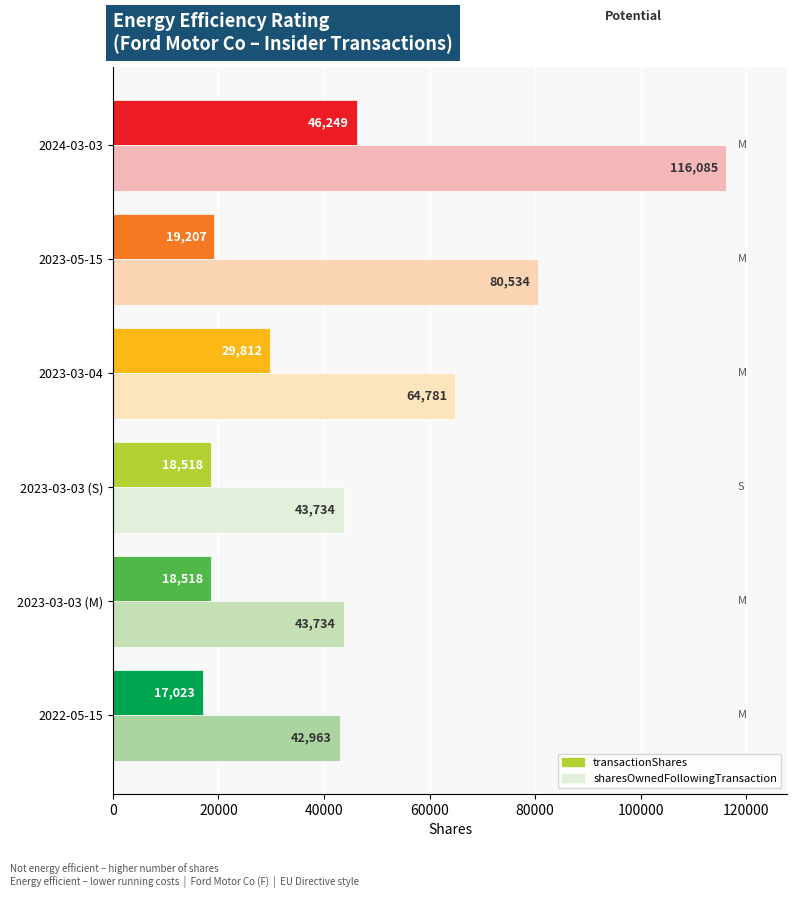

What is the total value across all series at 2023-05-15?

99741